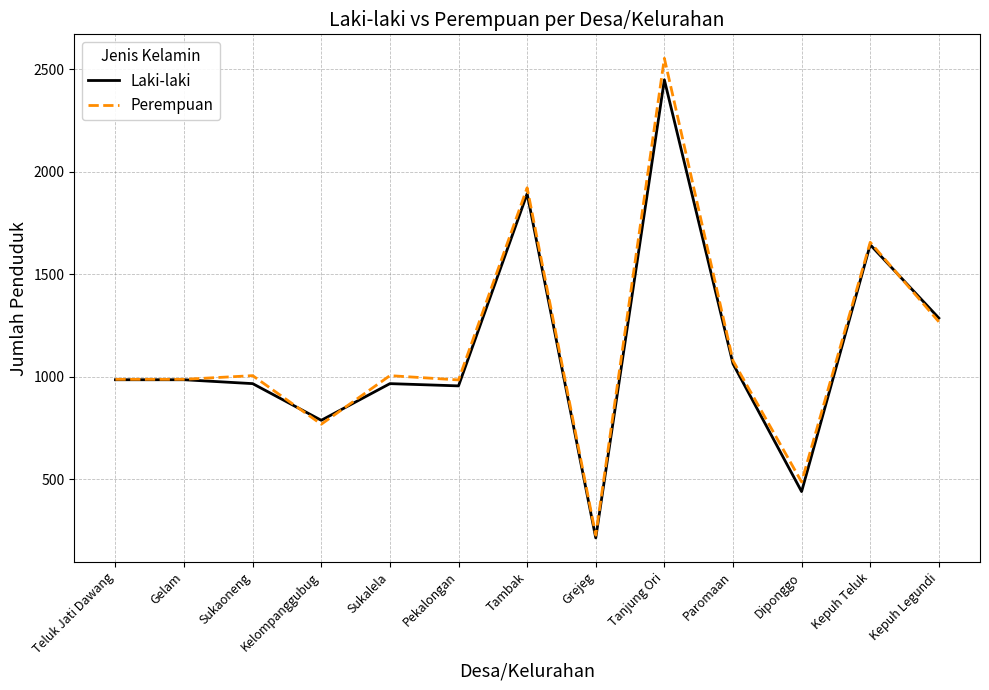

At which label is Perempuan closest to 1390?

Kepuh Legundi